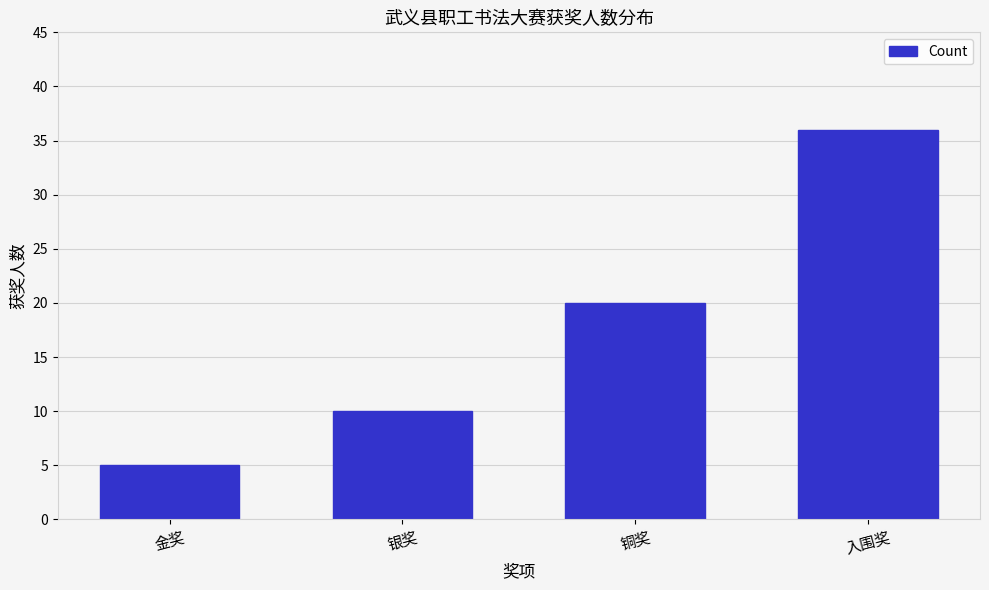

Reading left to right, list all the values displayed in this chart.

5	10	20	36